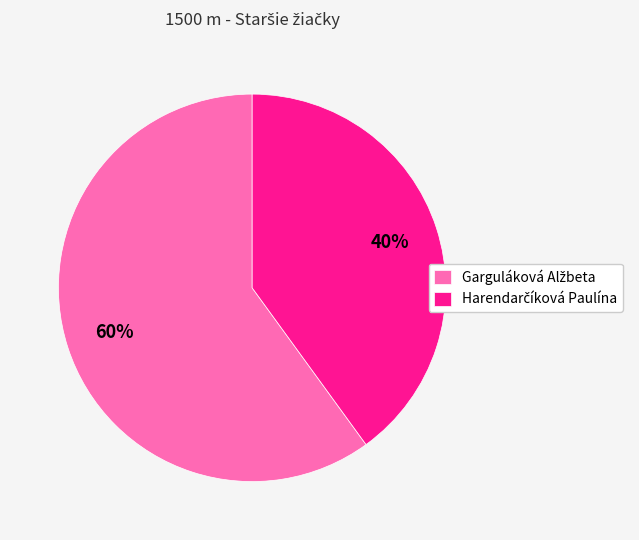

Is there any slice that represents more than half of the pie?

Yes